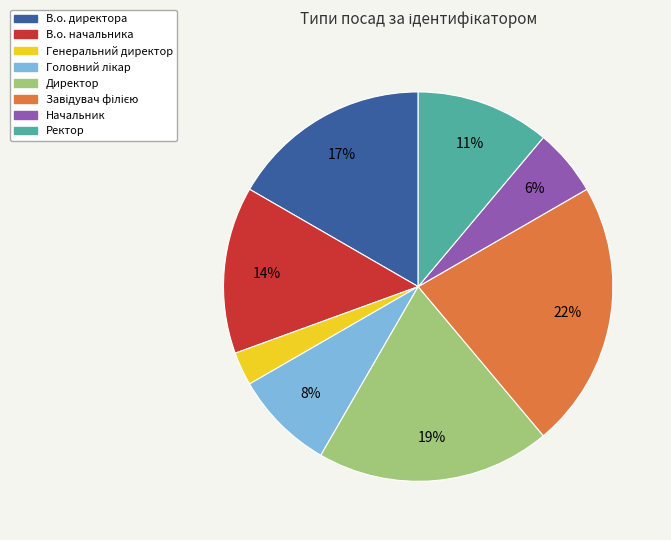

Approximately how many times larger is the value at Генеральний директор compared to Начальник?

0.5